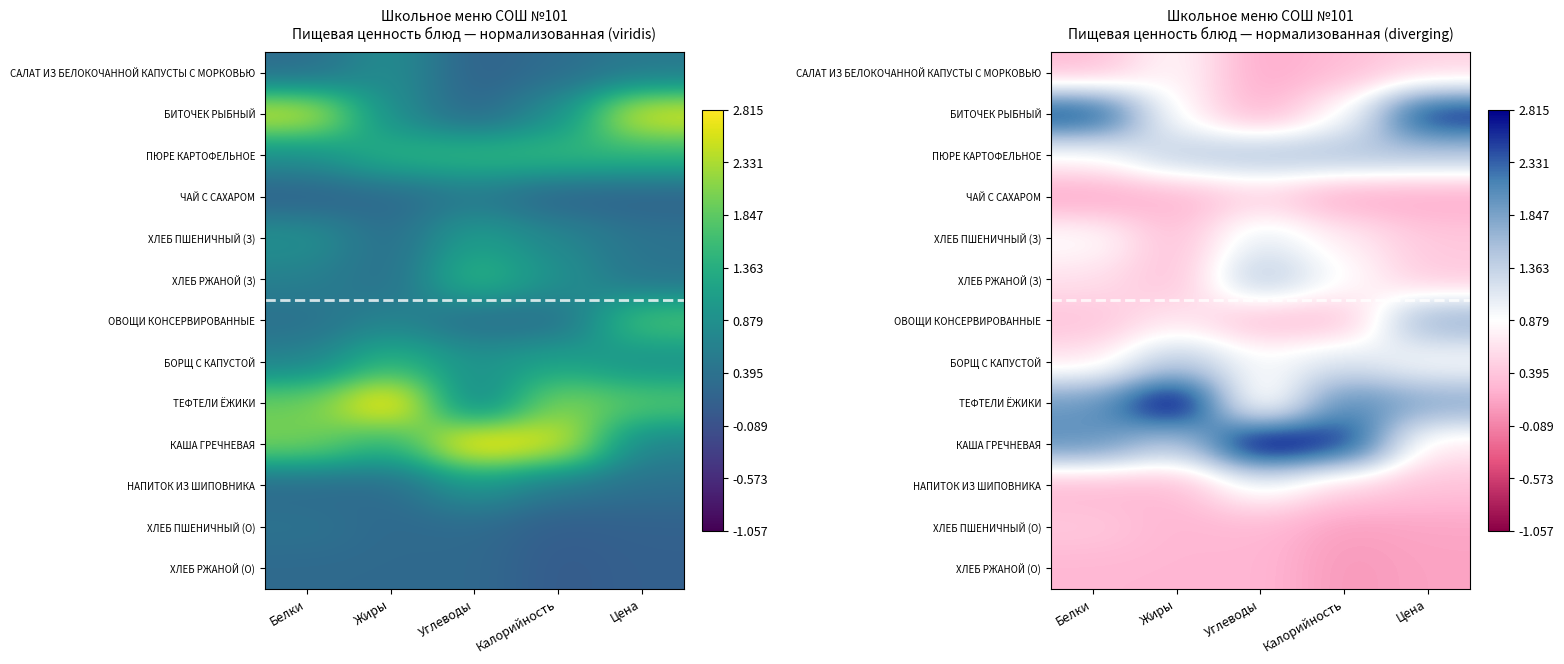

Rank the series by their maximum value, from highest to lowest.

ТЕФТЕЛИ ЁЖИКИ, КАША ГРЕЧНЕВАЯ, БИТОЧЕК РЫБНЫЙ, ОВОЩИ КОНСЕРВИРОВАННЫЕ, ПЮРЕ КАРТОФЕЛЬНОЕ, ХЛЕБ РЖАНОЙ (З), БОРЩ С КАПУСТОЙ, ХЛЕБ ПШЕНИЧНЫЙ (З), НАПИТОК ИЗ ШИПОВНИКА, САЛАТ ИЗ БЕЛОКОЧАННОЙ КАПУСТЫ С МОРКОВЬЮ, ЧАЙ С САХАРОМ, ХЛЕБ ПШЕНИЧНЫЙ (О), ХЛЕБ РЖАНОЙ (О)